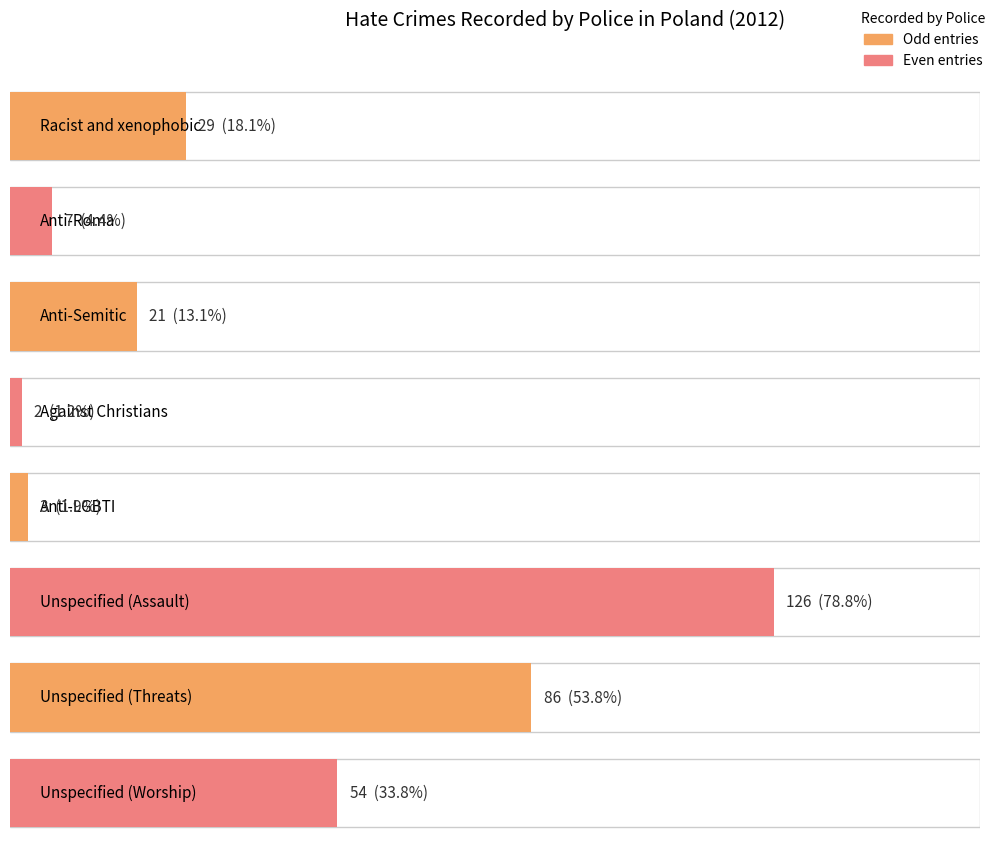

What is the sum of all values?

328